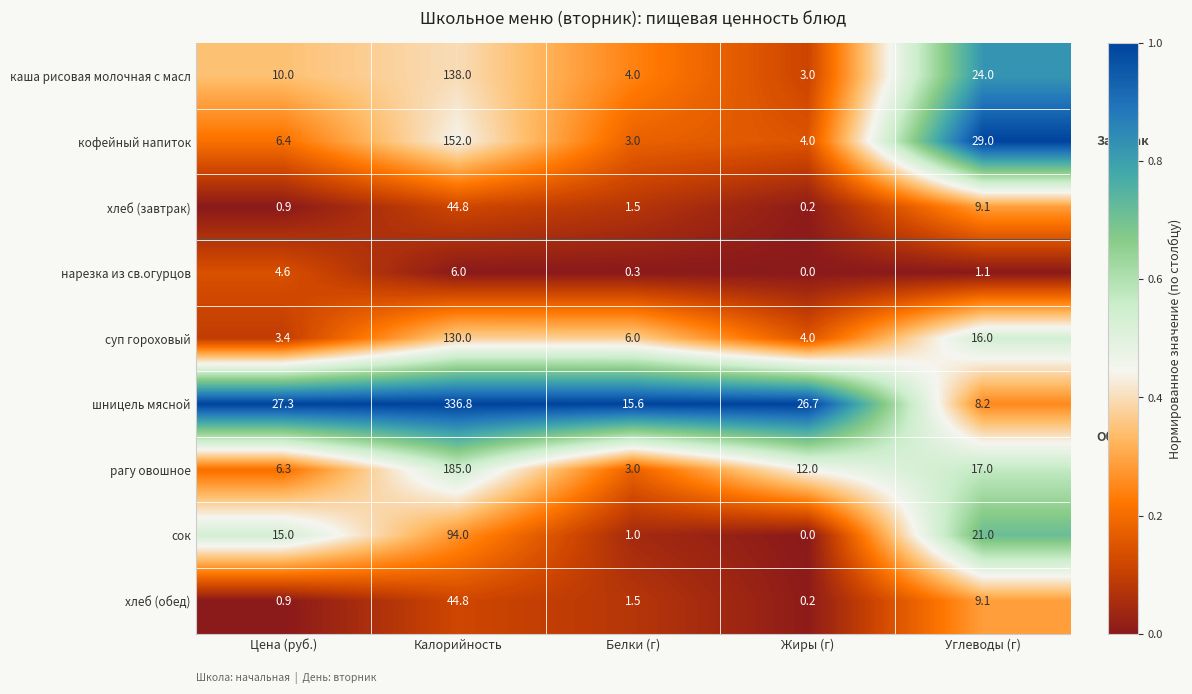

Where is кофейный напиток nearest to the value 77?

Углеводы (г)